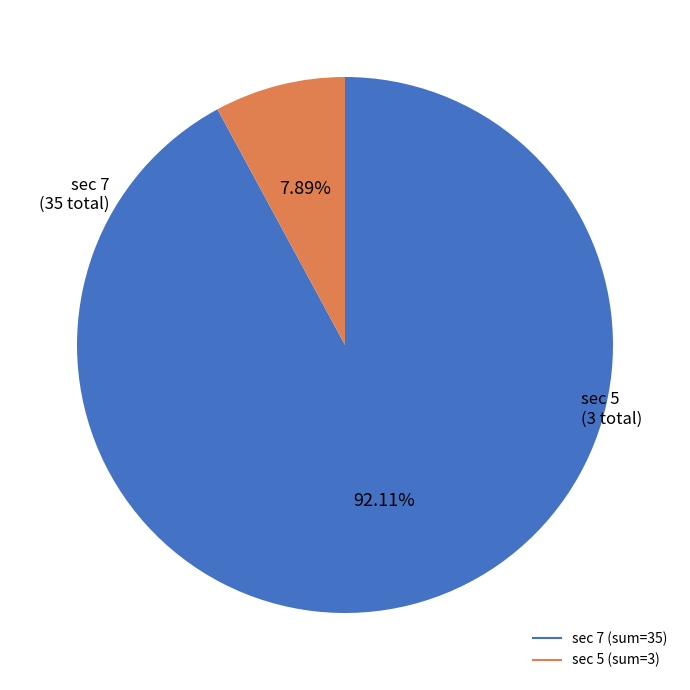

Does any single category account for the majority?

Yes